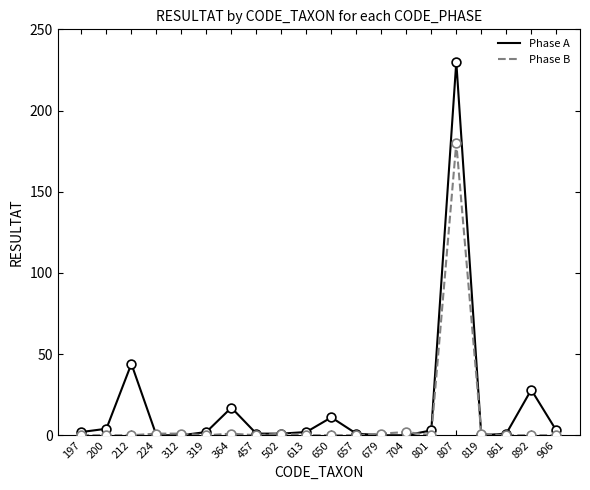

Which series has the largest range (max minus min)?

Phase A